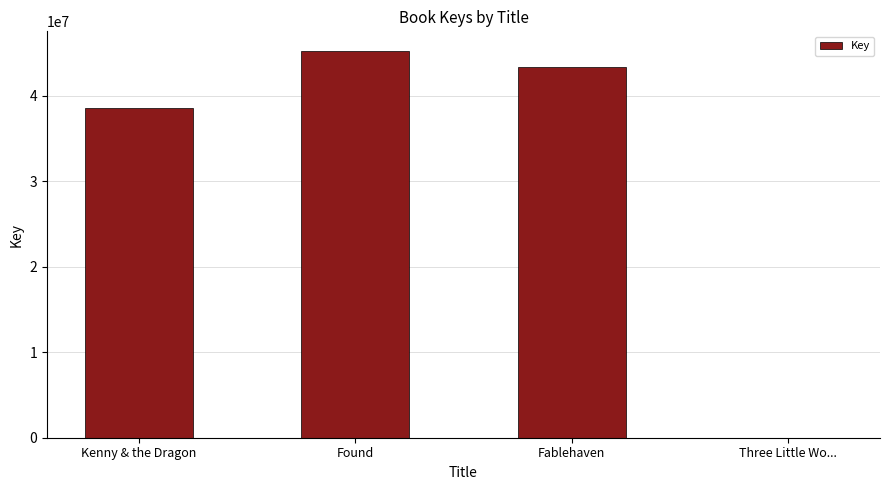

Which has a higher value, Three Little Wo... or Found?

Found